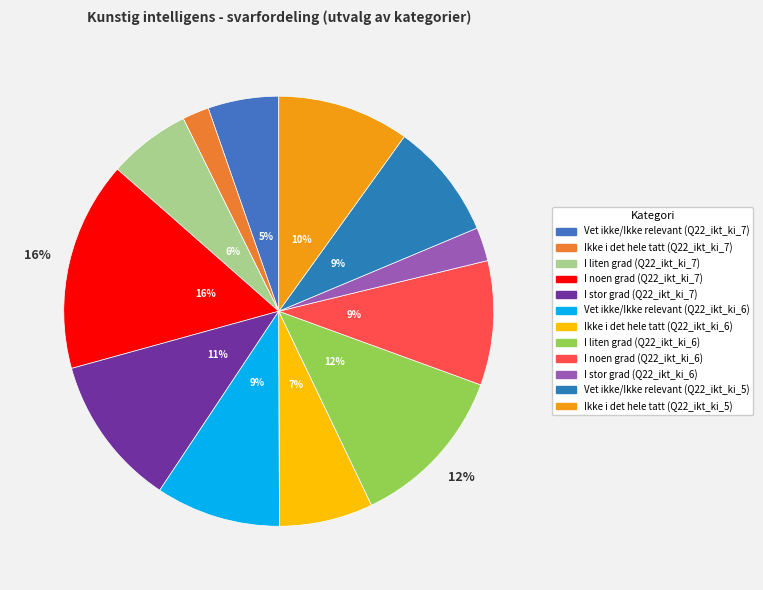

Count the number of slices in the pie.

12